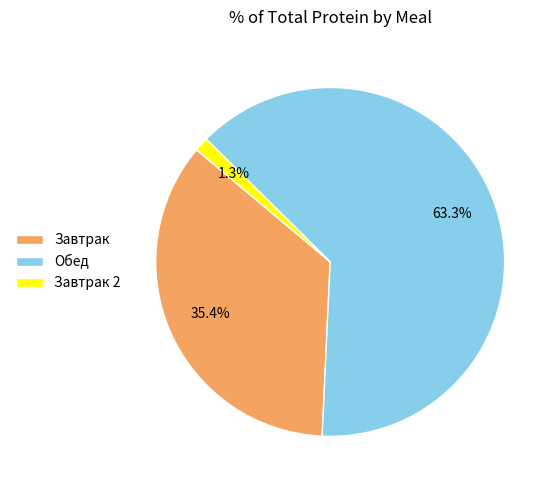

Is it true that Завтрак is 43% of the pie?

False